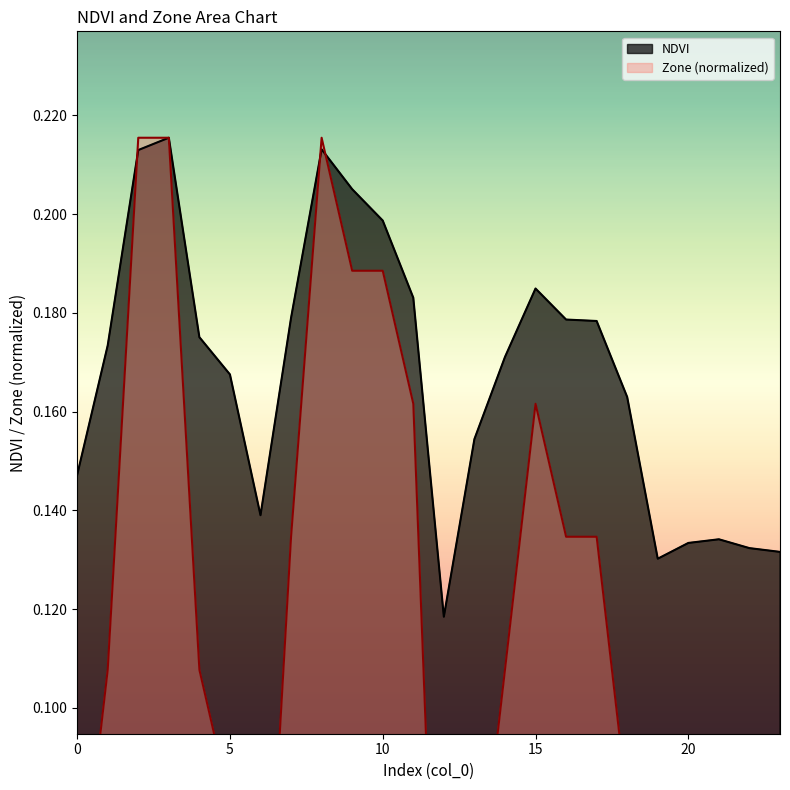

In NDVI, how many points are higher than both neighbors (excluding endpoints)?

4